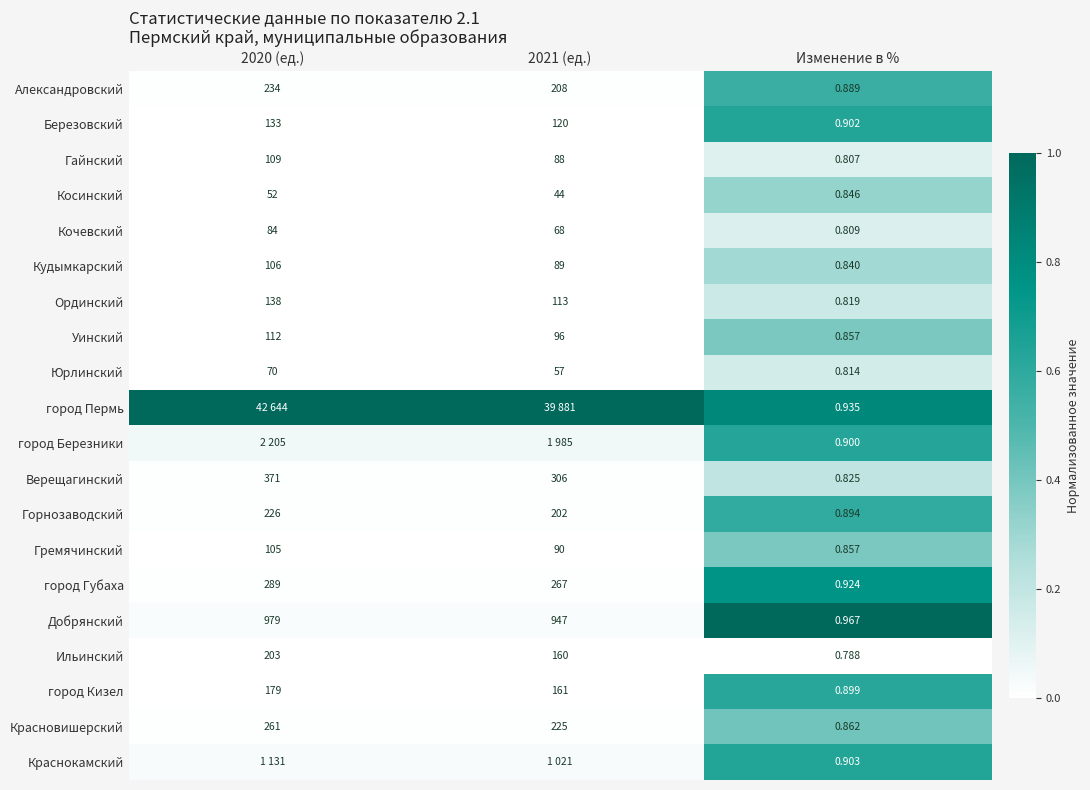

List the series in order of their peak value, highest first.

город Пермь, Добрянский, город Губаха, Краснокамский, Березовский, город Березники, город Кизел, Горнозаводский, Александровский, Красновишерский, Уинский, Гремячинский, Косинский, Кудымкарский, Верещагинский, Ординский, Юрлинский, Кочевский, Гайнский, Ильинский